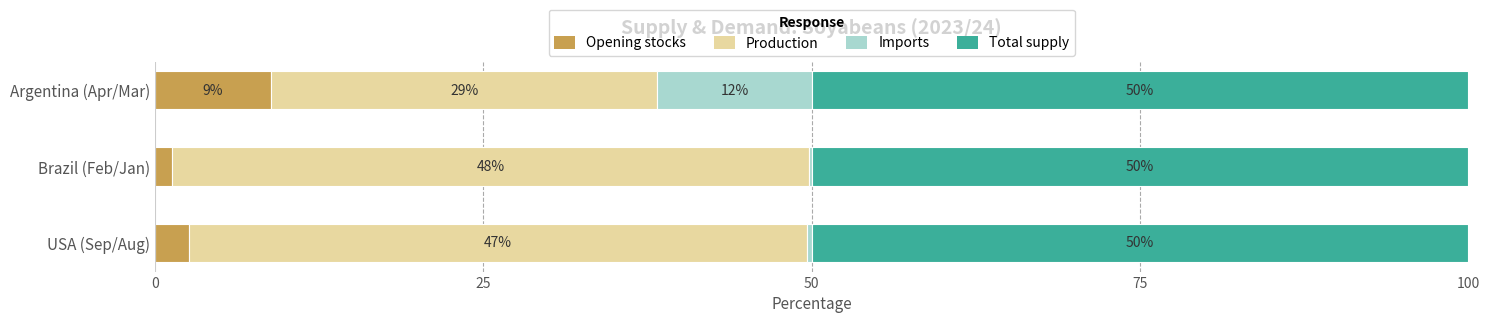

What is the total value across all series at Argentina (Apr/Mar)?

100.0